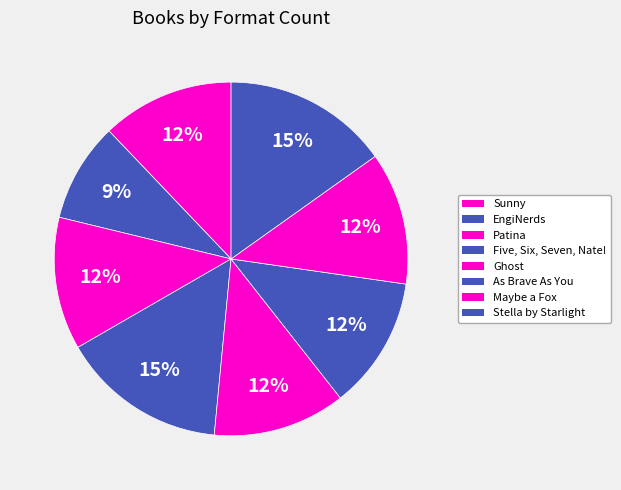

To the nearest percent, what is the difference between the largest and smallest slice percentages?

6%